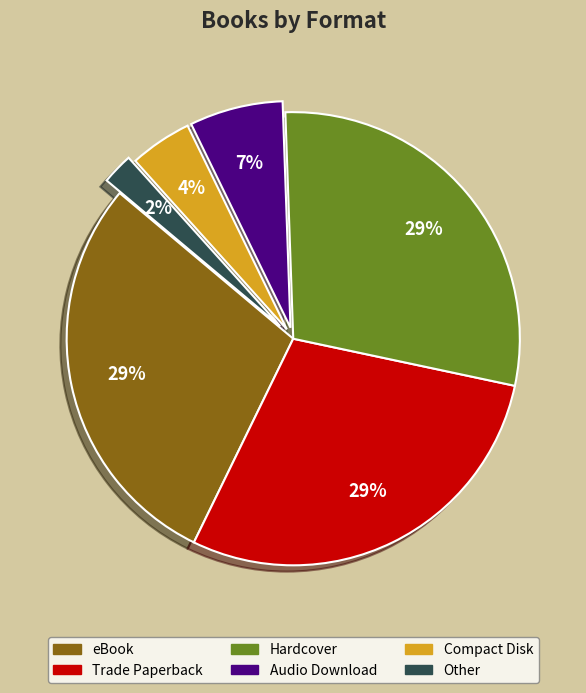

To the nearest percent, what is the difference between the largest and smallest slice percentages?

27%